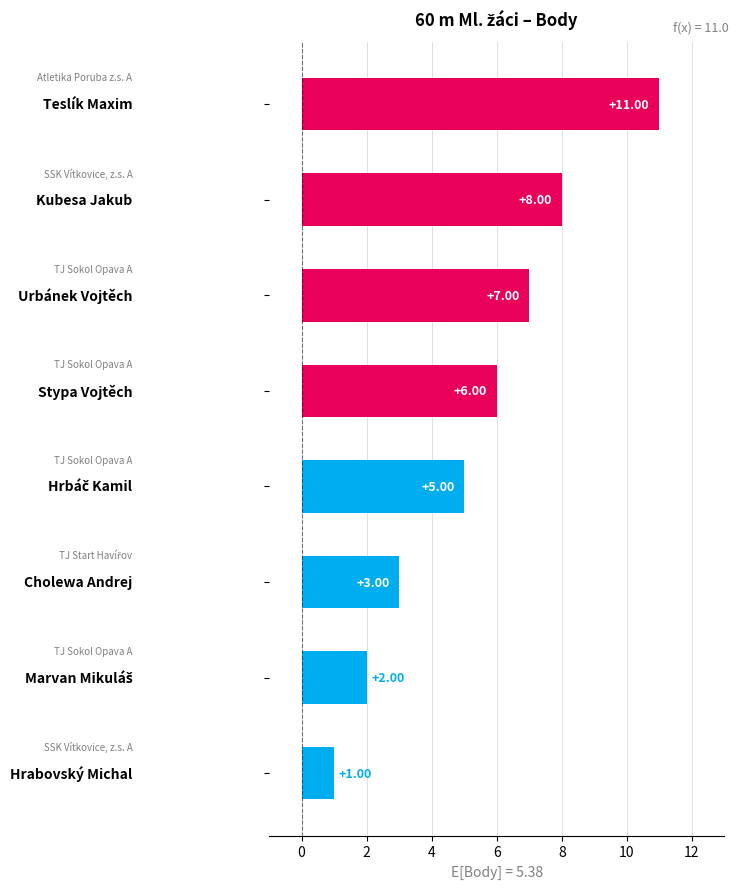

What is the difference between the maximum and minimum values?

10